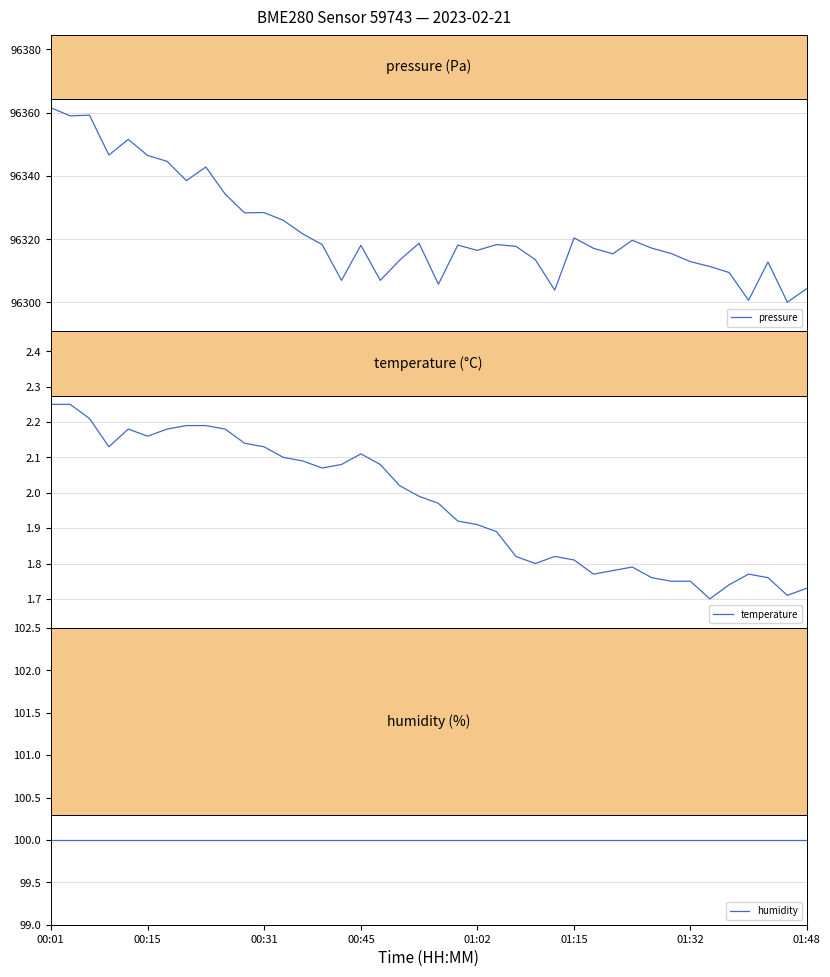

What is the lowest value of the pressure series?

96300.1